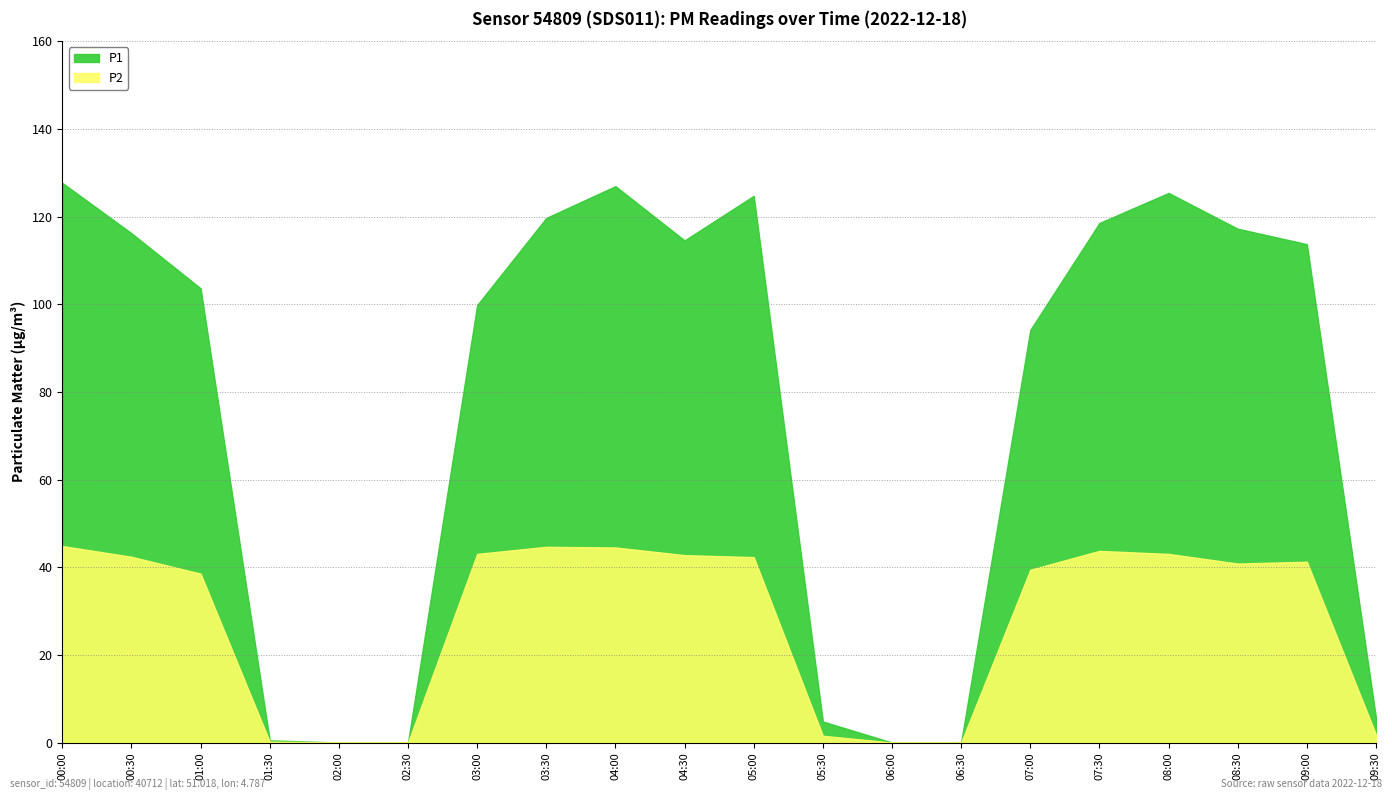

What is the label of the 5th point from the right?

07:30